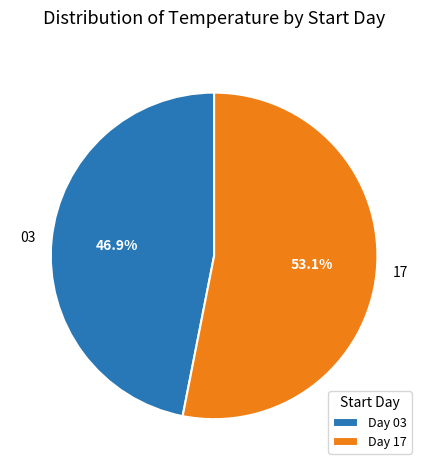

Approximately how many times larger is the value at 03 compared to 17?

0.9